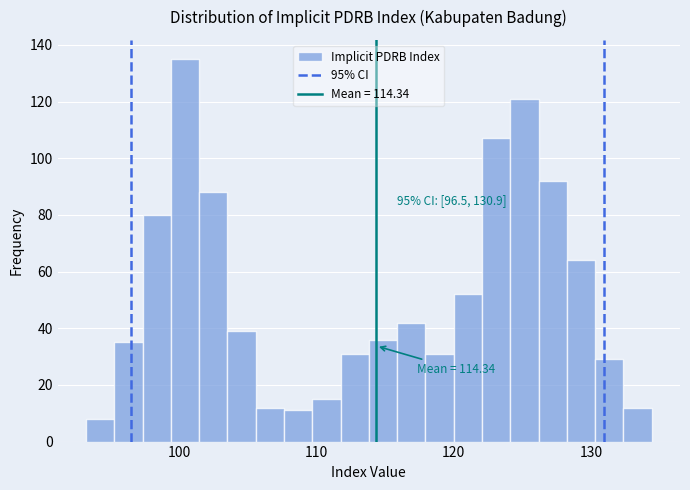

Around what value on the x-axis is the tallest bar? Give the approximate position of its centre, as read against the axis.

100